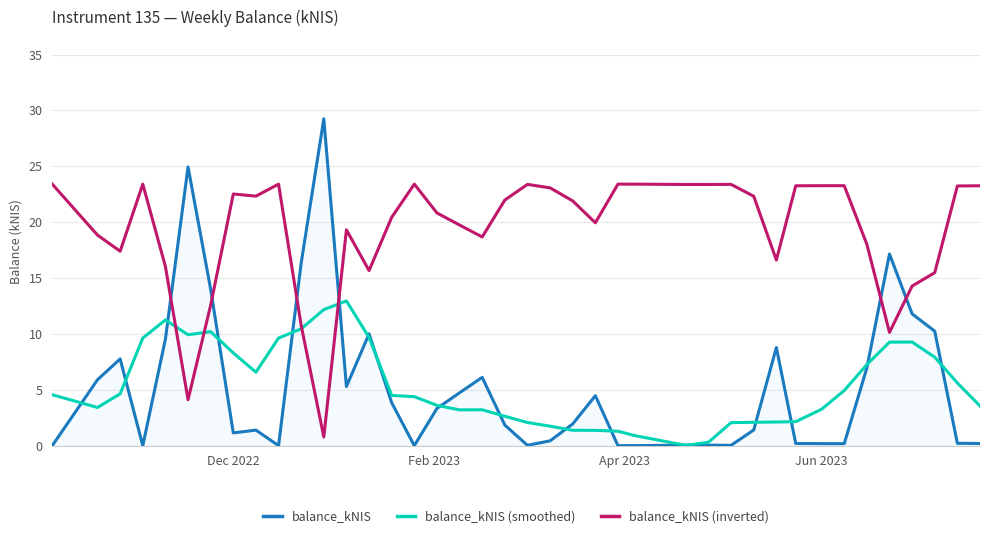

What is the minimum value for balance_kNIS (inverted)?

0.8